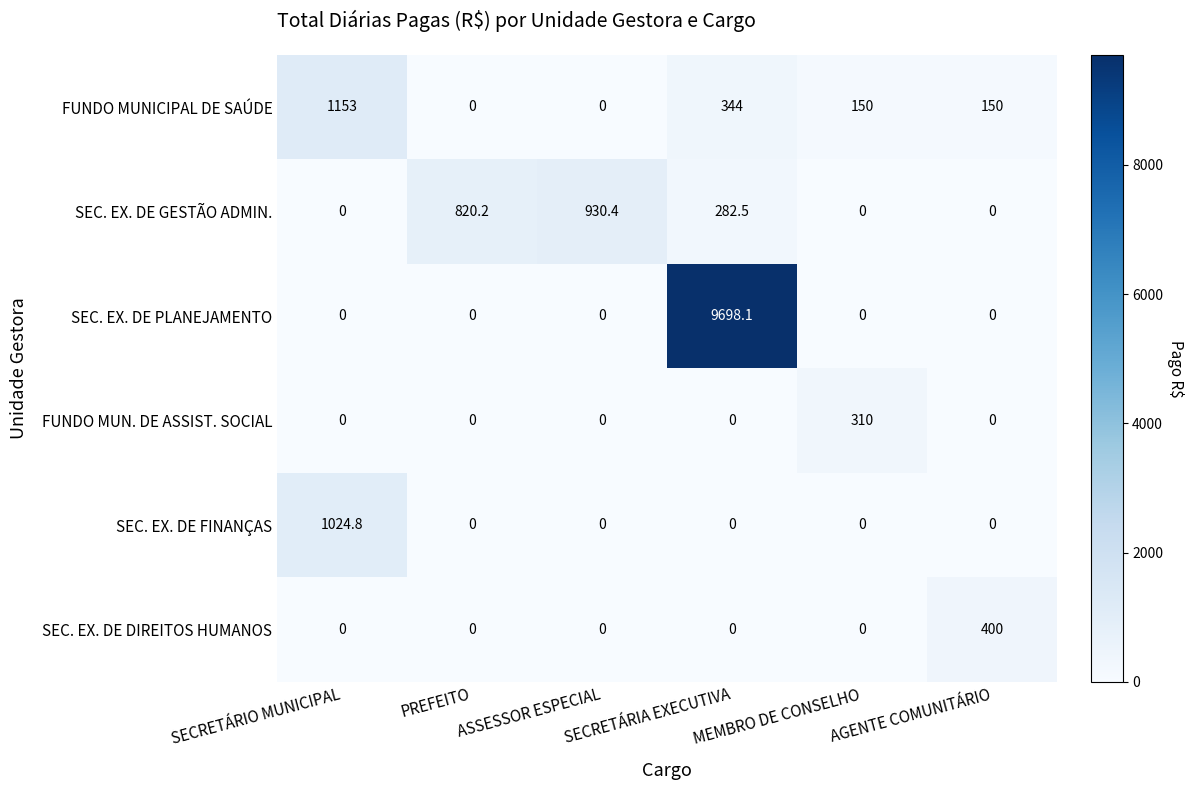

Rank the series by their maximum value, from lowest to highest.

FUNDO MUN. DE ASSIST. SOCIAL, SEC. EX. DE DIREITOS HUMANOS, SEC. EX. DE GESTÃO ADMIN., SEC. EX. DE FINANÇAS, FUNDO MUNICIPAL DE SAÚDE, SEC. EX. DE PLANEJAMENTO